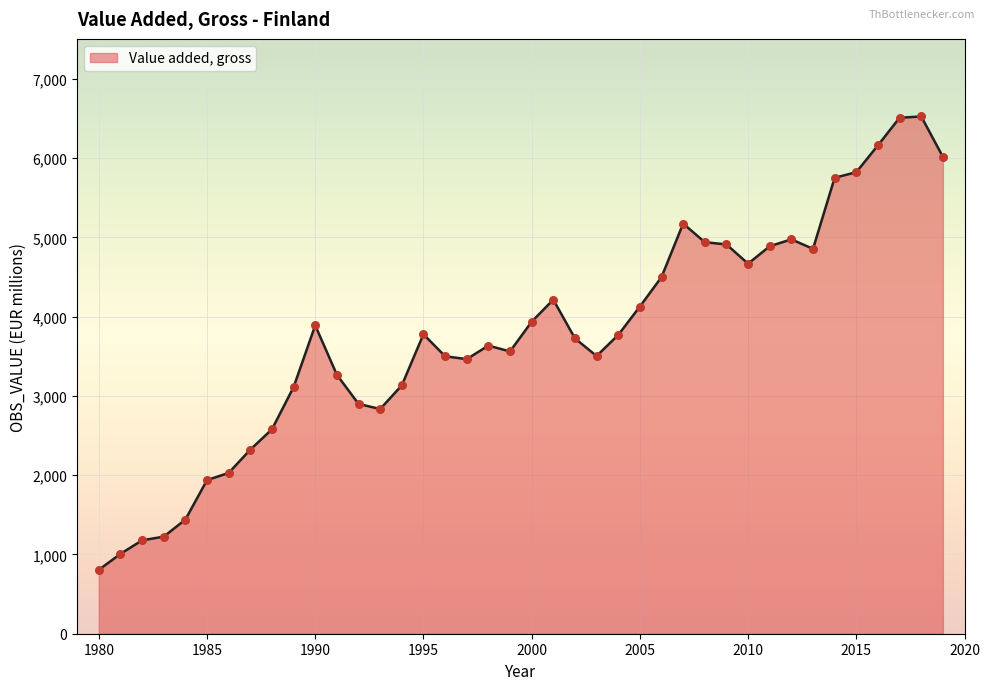

What is the difference between the maximum and minimum values?

5719.2